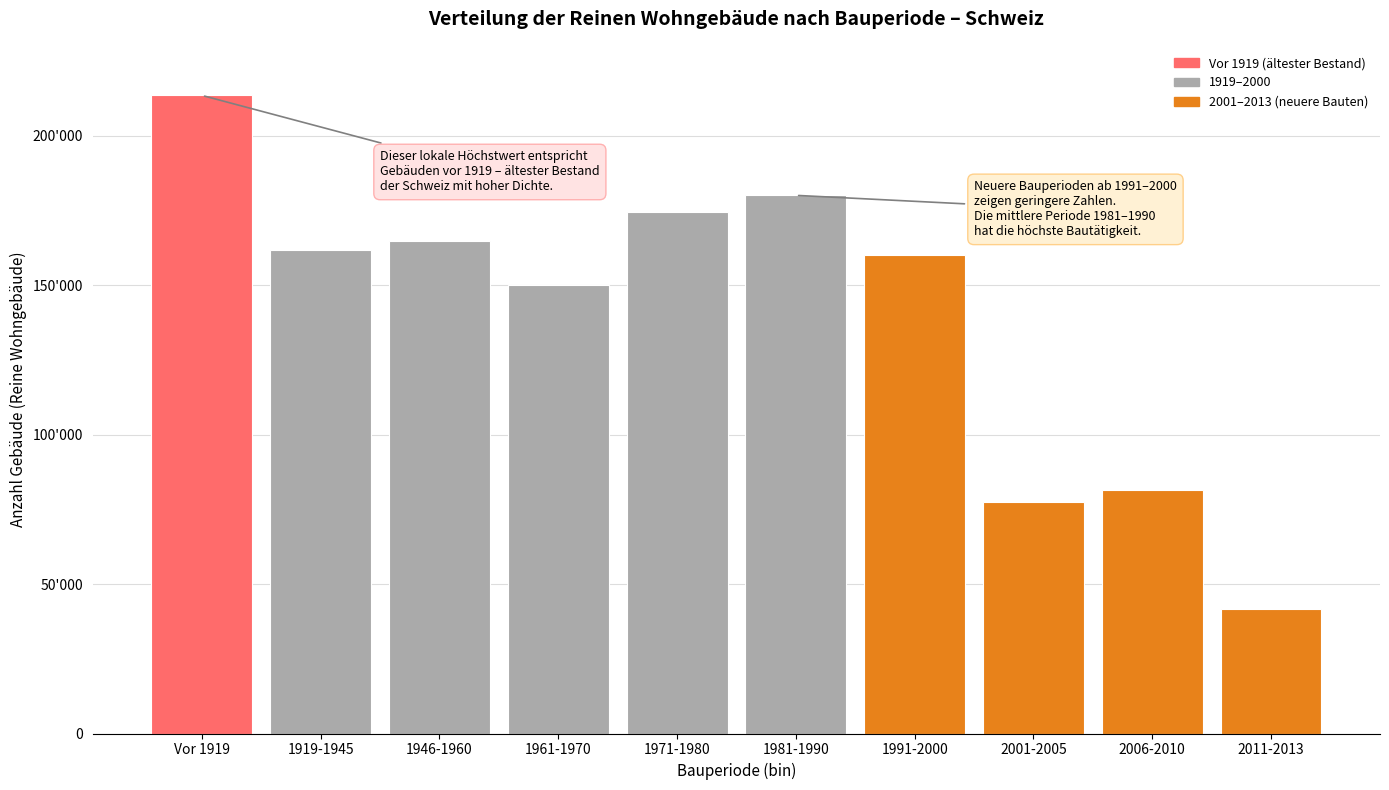

Are the bars horizontal?

No